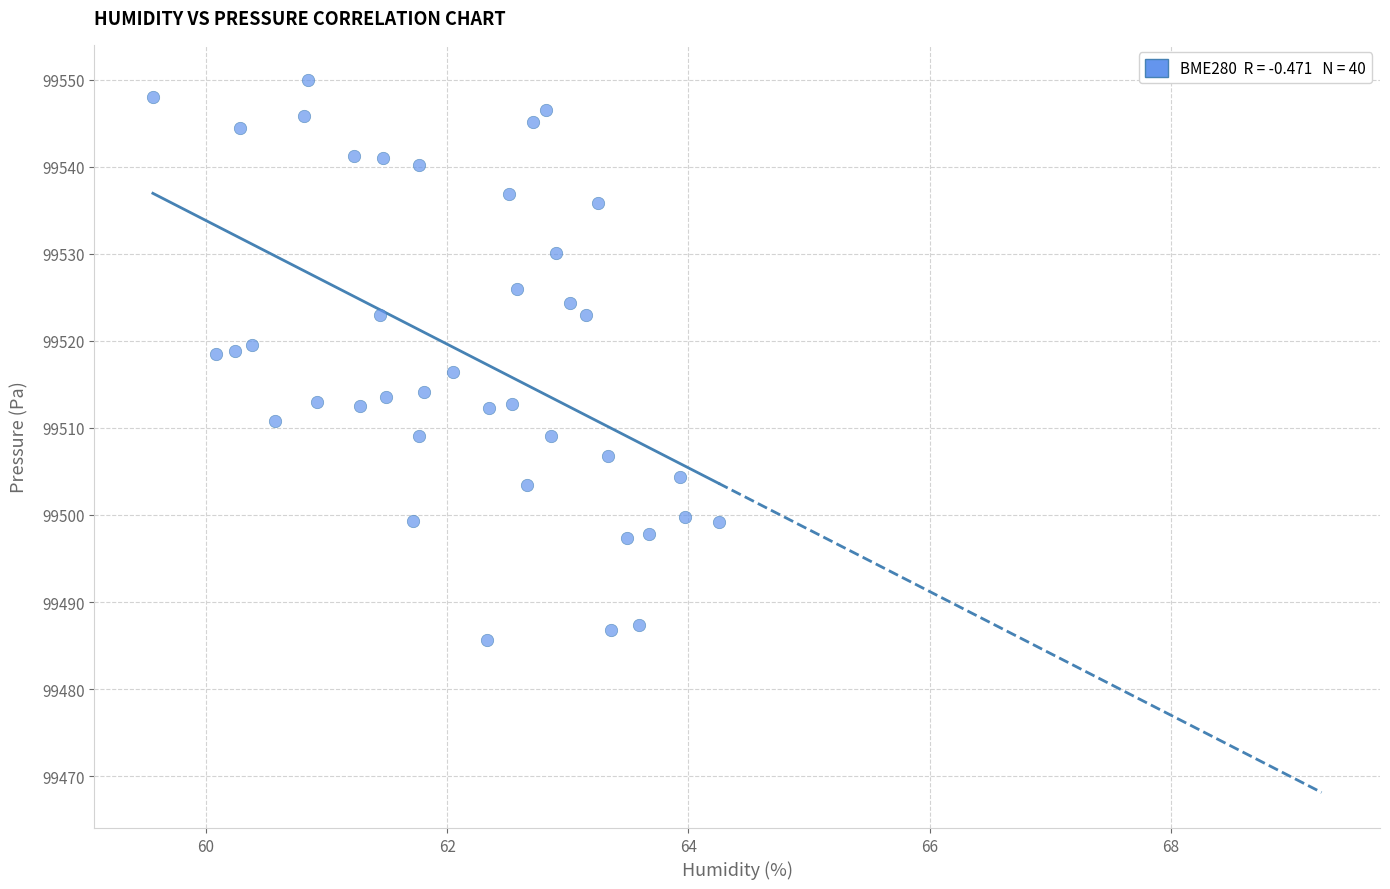

What is the range of Y values (max minus min)?

64.3